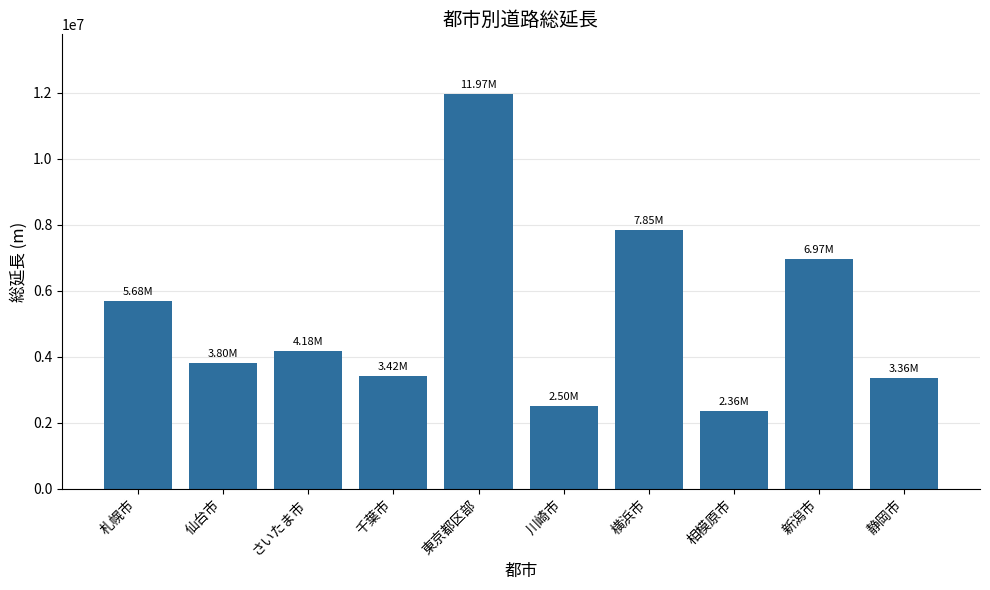

What is the difference between the second highest and minimum values?

5488119.0